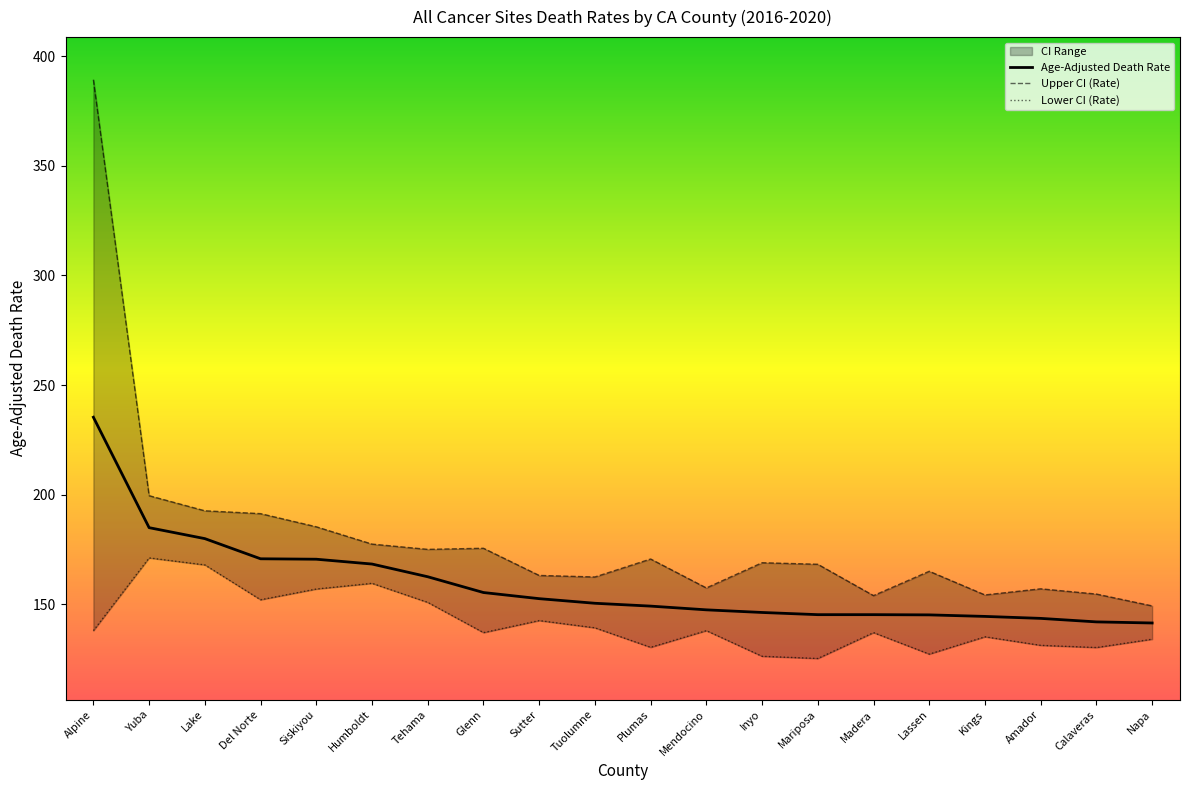

True or false: Lower CI (Rate) and Upper CI (Rate) cross at least once.

False